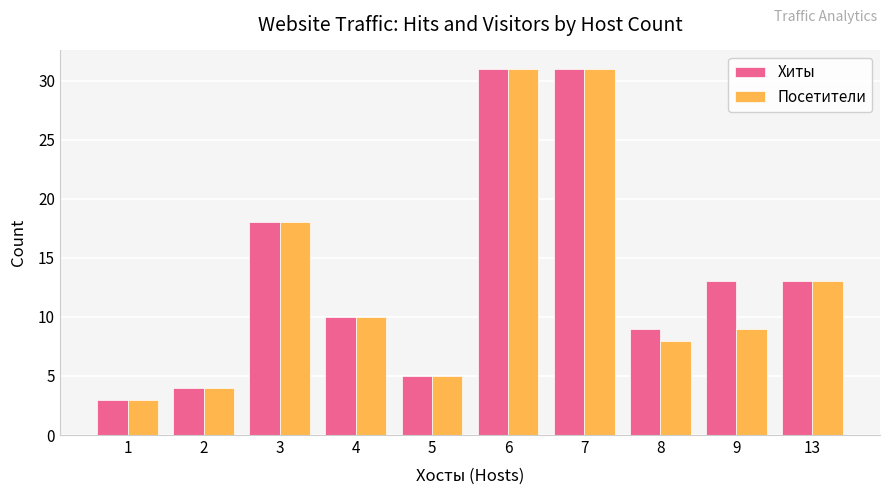

What is the value of the Посетители bar at the 4th from the left?

10